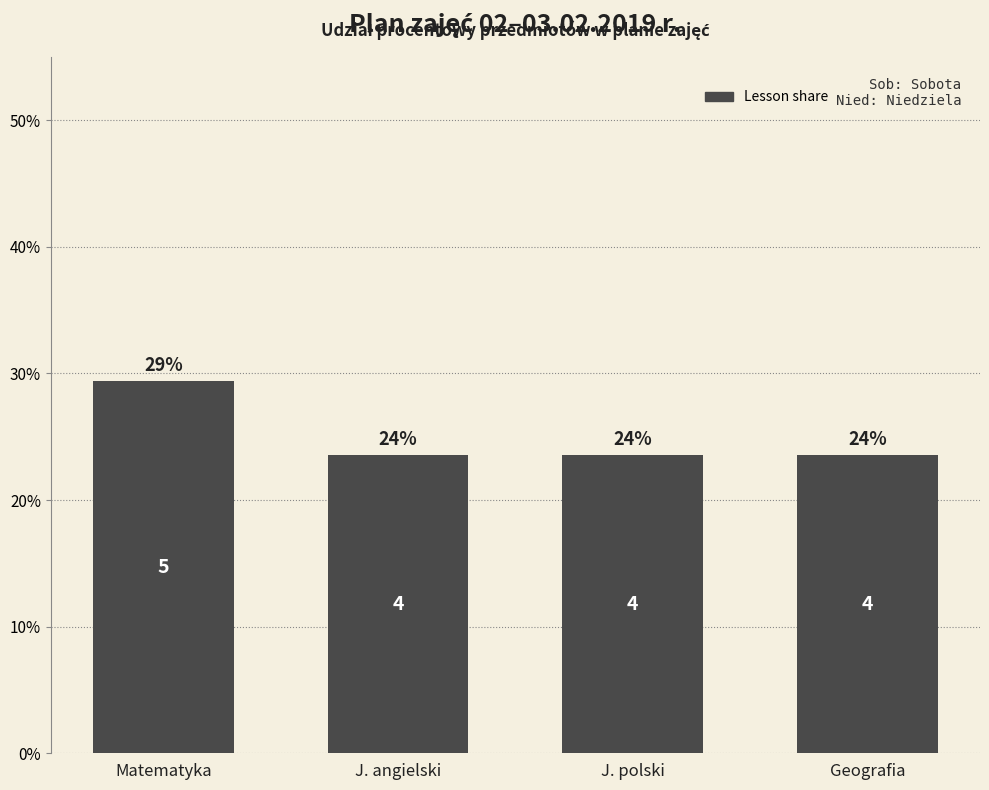

How many bars are there in total?

4